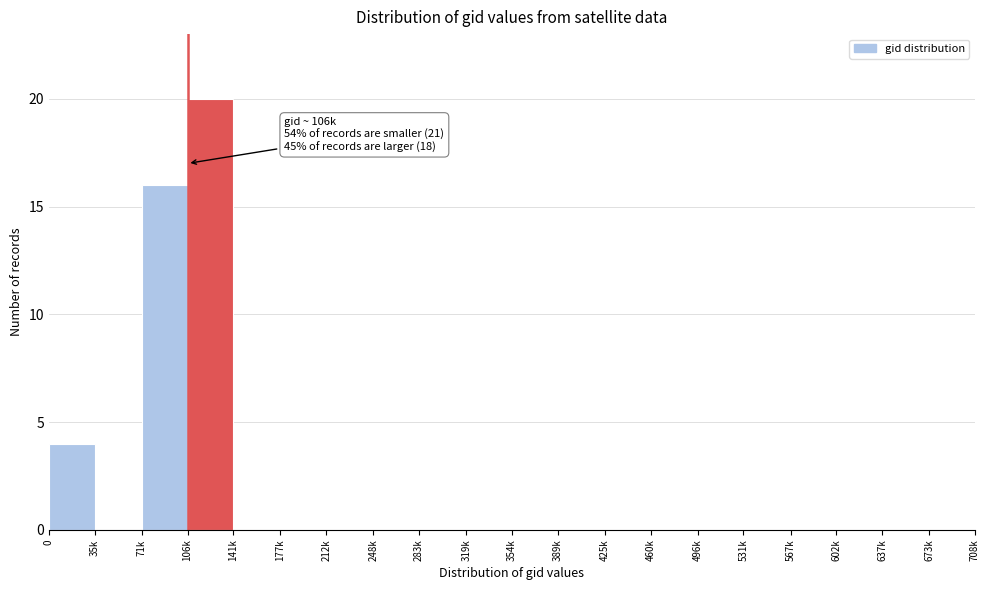

Reading right to left, list all the values displayed in this chart.

673k=0	637k=0	602k=0	567k=0	531k=0	496k=0	460k=0	425k=0	389k=0	354k=0	319k=0	283k=0	248k=0	212k=0	177k=0	141k=0	106k=20	71k=16	35k=0	0=4